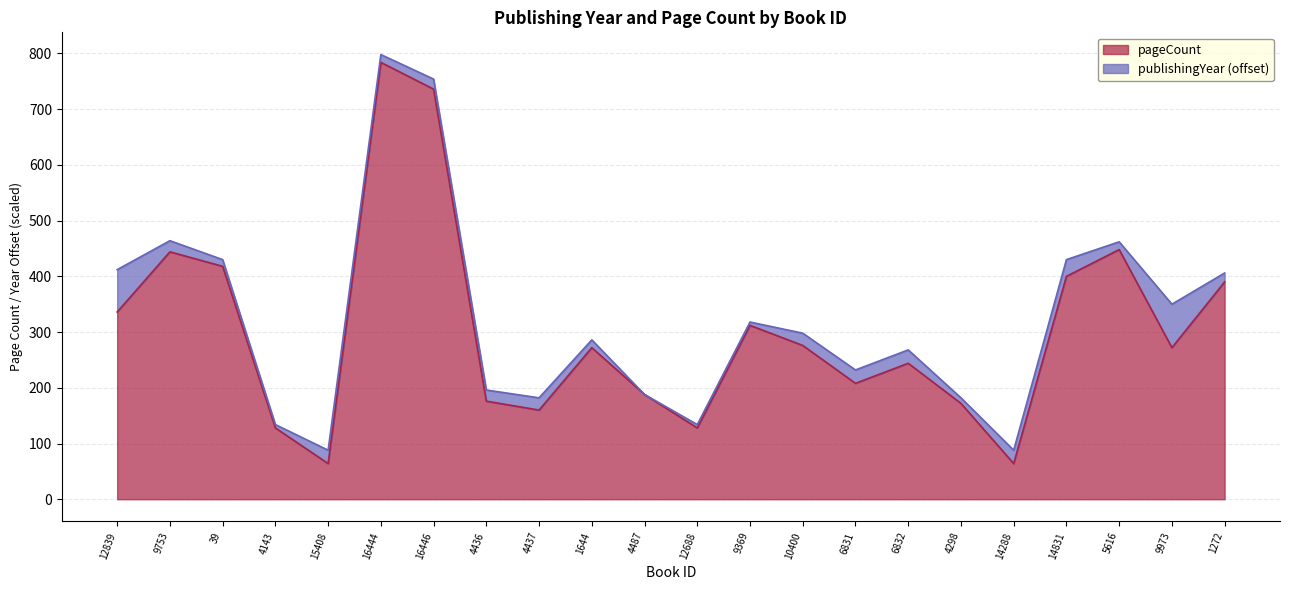

At which label does the data first exceed 272?

12839